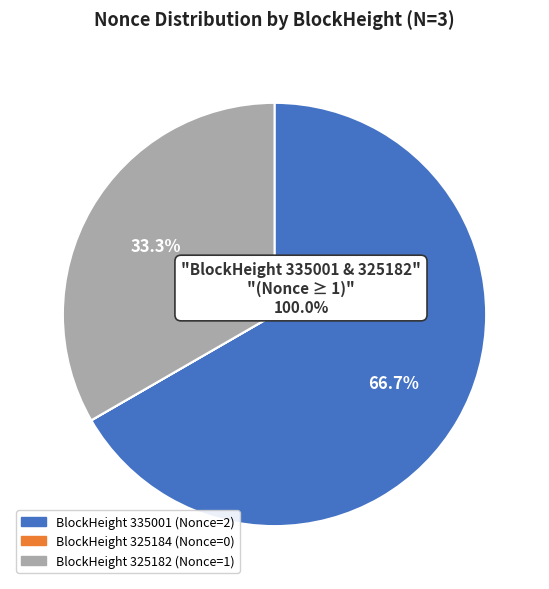

Is there any slice that represents more than half of the pie?

Yes